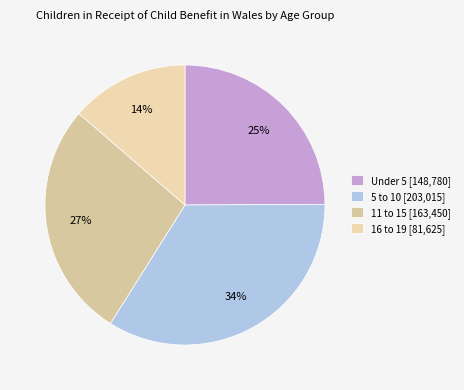

Is 16 to 19 the majority of the pie?

No